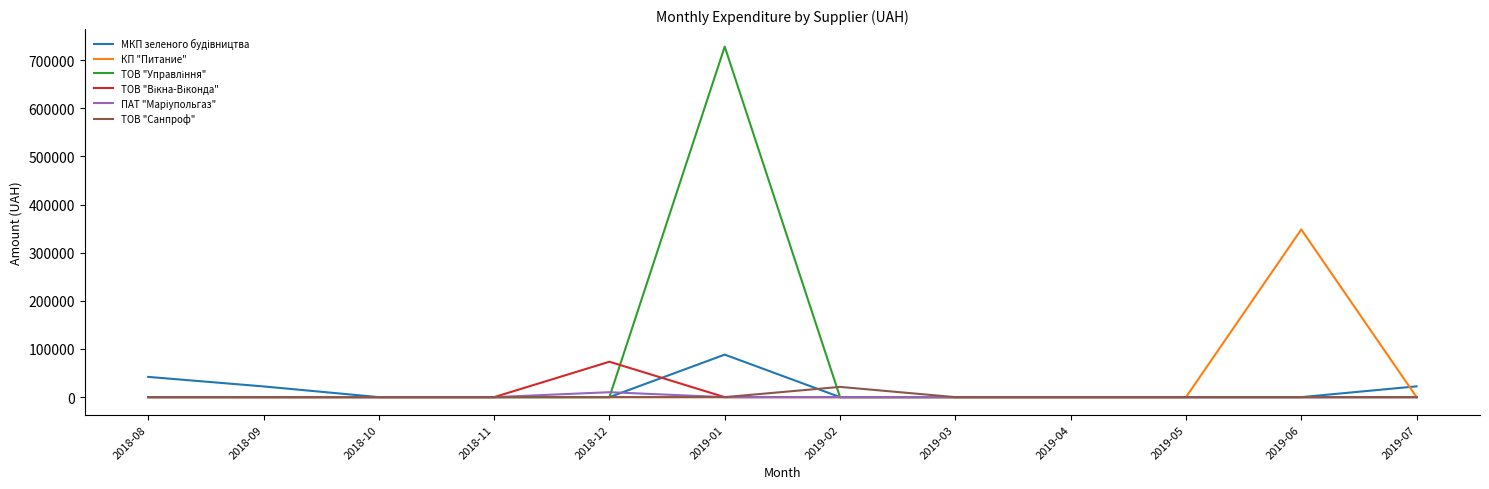

What is the spread (max minus min) of values at 2019-07?

22424.3